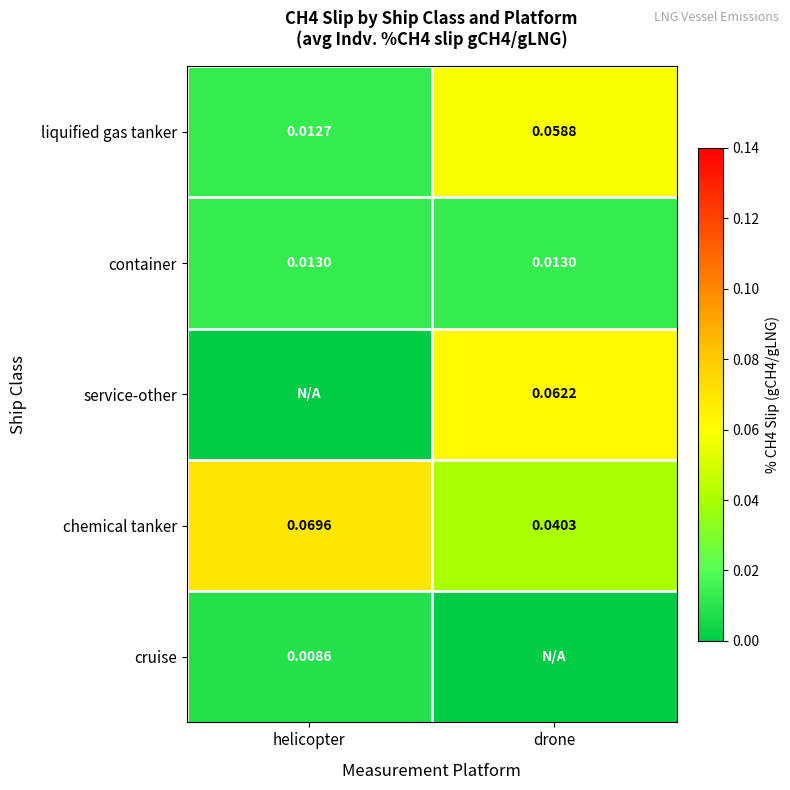

Rank the categories by liquified gas tanker value from lowest to highest.

helicopter, drone